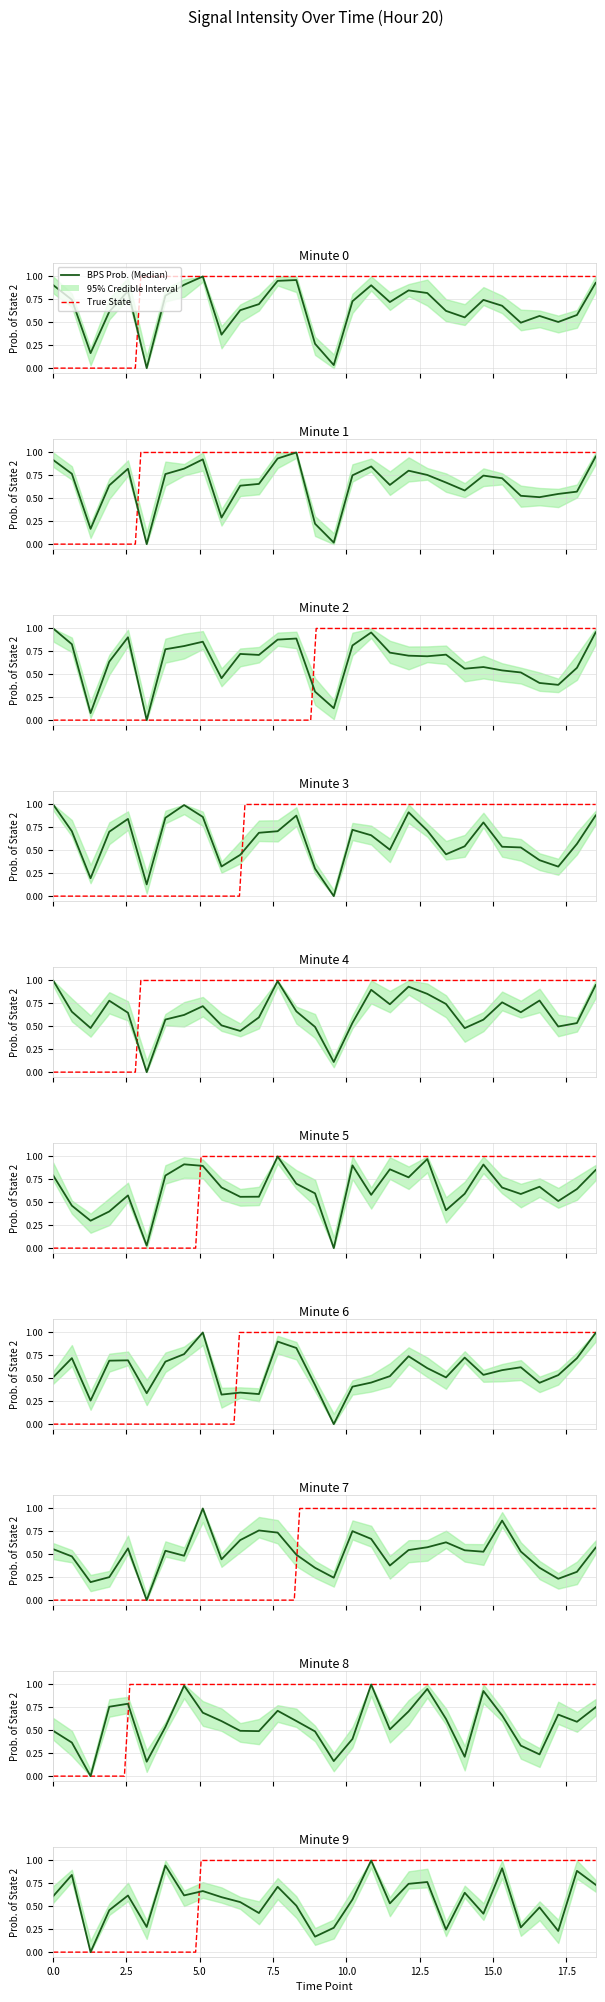

What is the value of the 24th point from the left?

0.7